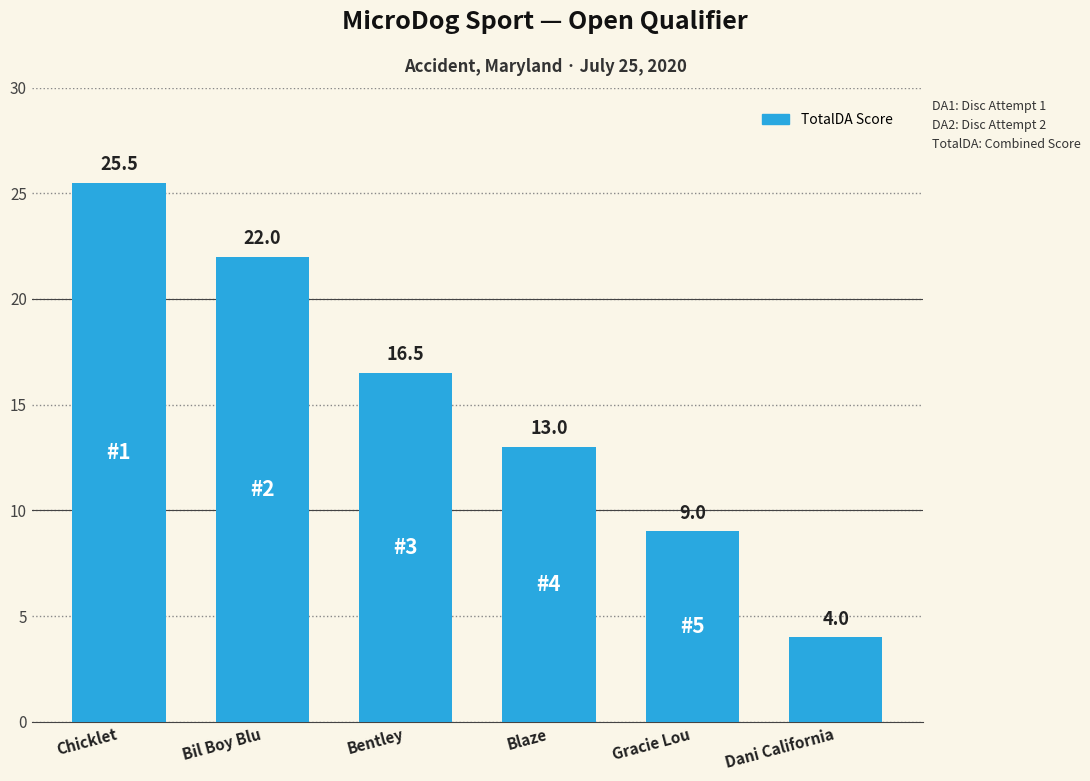

Reading left to right, extract all data points from this chart.

25.5	22.0	16.5	13.0	9.0	4.0